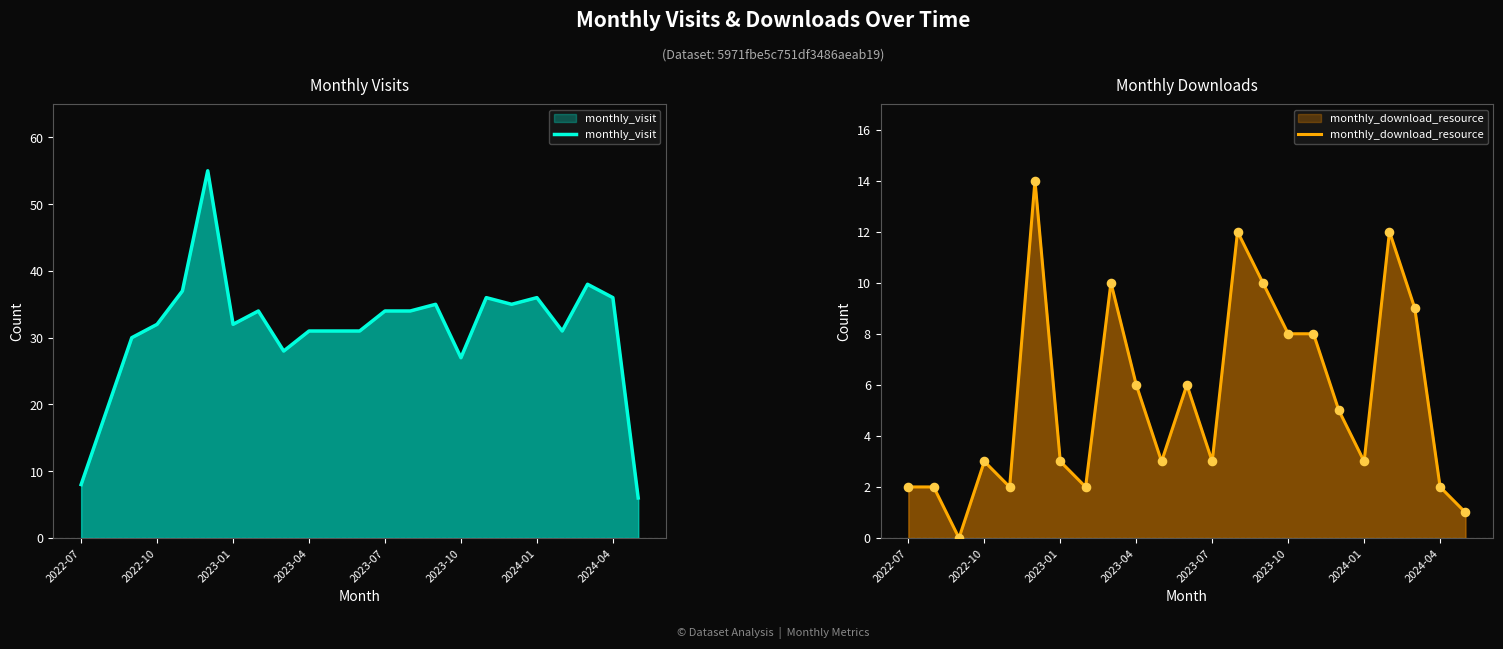

What is the total value across all series at 16?

44